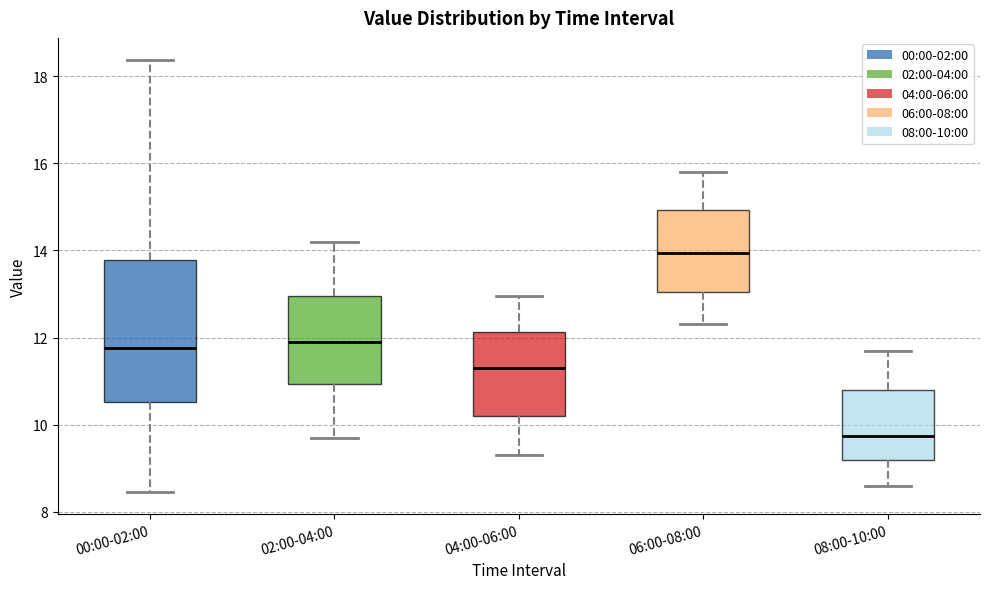

Reading left to right, read every box against the y-axis: the position of its median line, the range the box covers, and the ends of its whiskers. The values are not printed on the chart, so give them approximately, as read against the axis.

00:00-02:00: median 11.8, box 10.6 to 13.8, whiskers 8.4 to 18.4
02:00-04:00: median 12.0, box 11.0 to 13.0, whiskers 9.8 to 14.2
04:00-06:00: median 11.4, box 10.2 to 12.2, whiskers 9.4 to 13.0
06:00-08:00: median 14.0, box 13.0 to 15.0, whiskers 12.4 to 15.8
08:00-10:00: median 9.8, box 9.2 to 10.8, whiskers 8.6 to 11.8